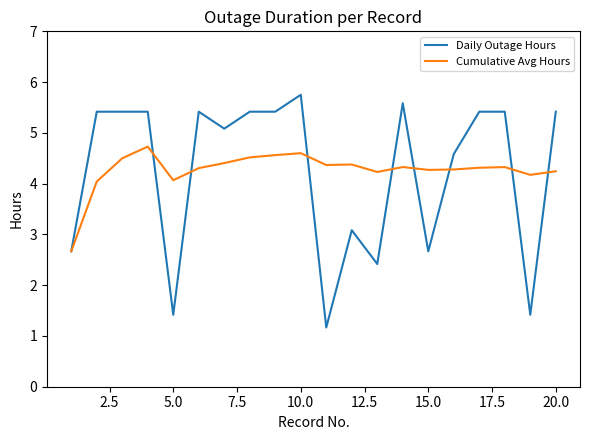

Which series has the widest spread of values?

Daily Outage Hours